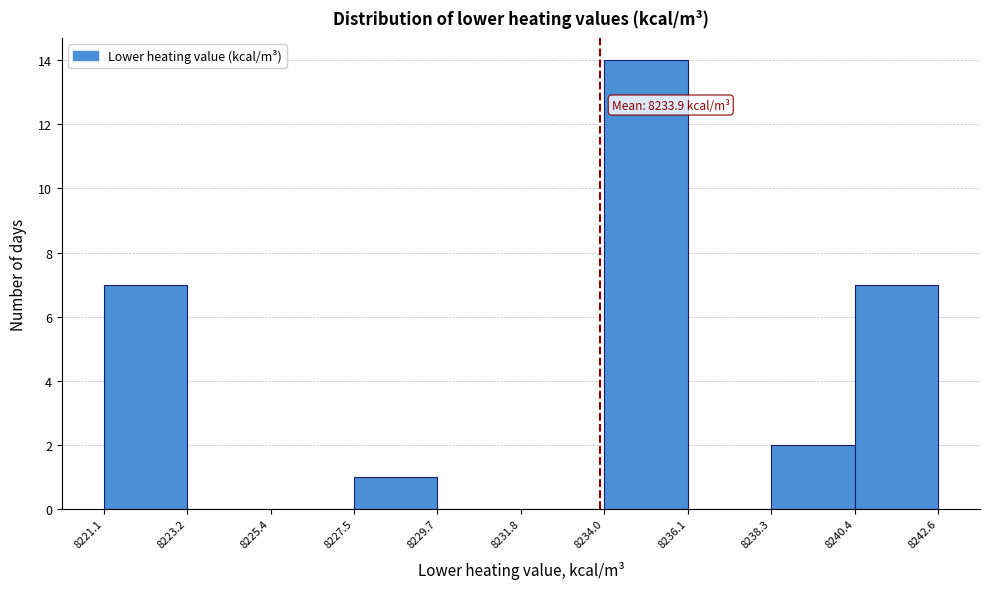

Which range on the x-axis has the tallest bar?

8234.0 to 8236.1